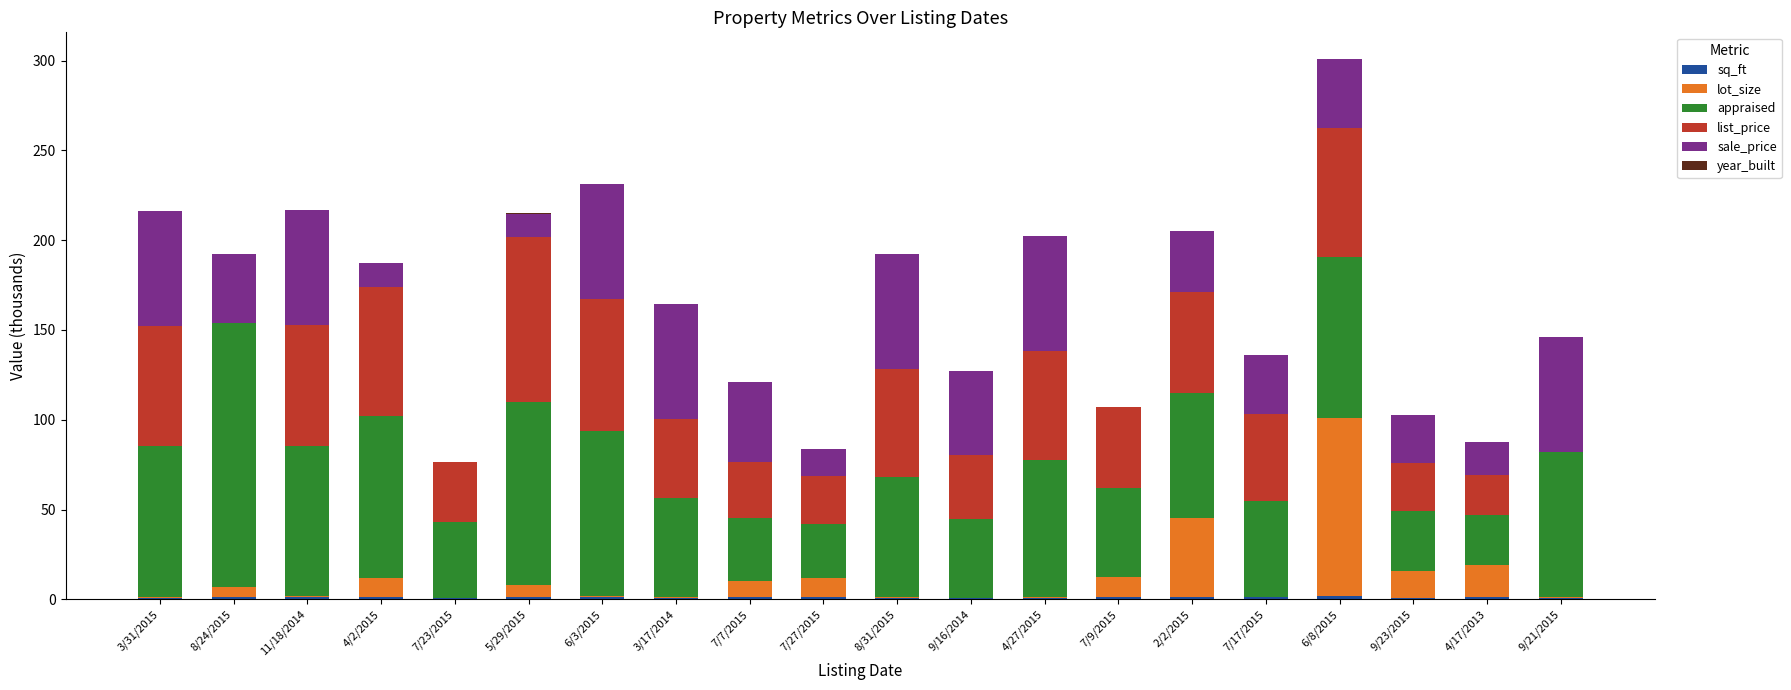

At which category is the sum across all series the highest?

6/8/2015